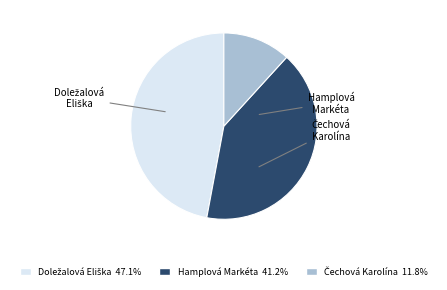

Approximately how many times larger is the value at Hamplová Markéta compared to Doležalová Eliška?

0.9